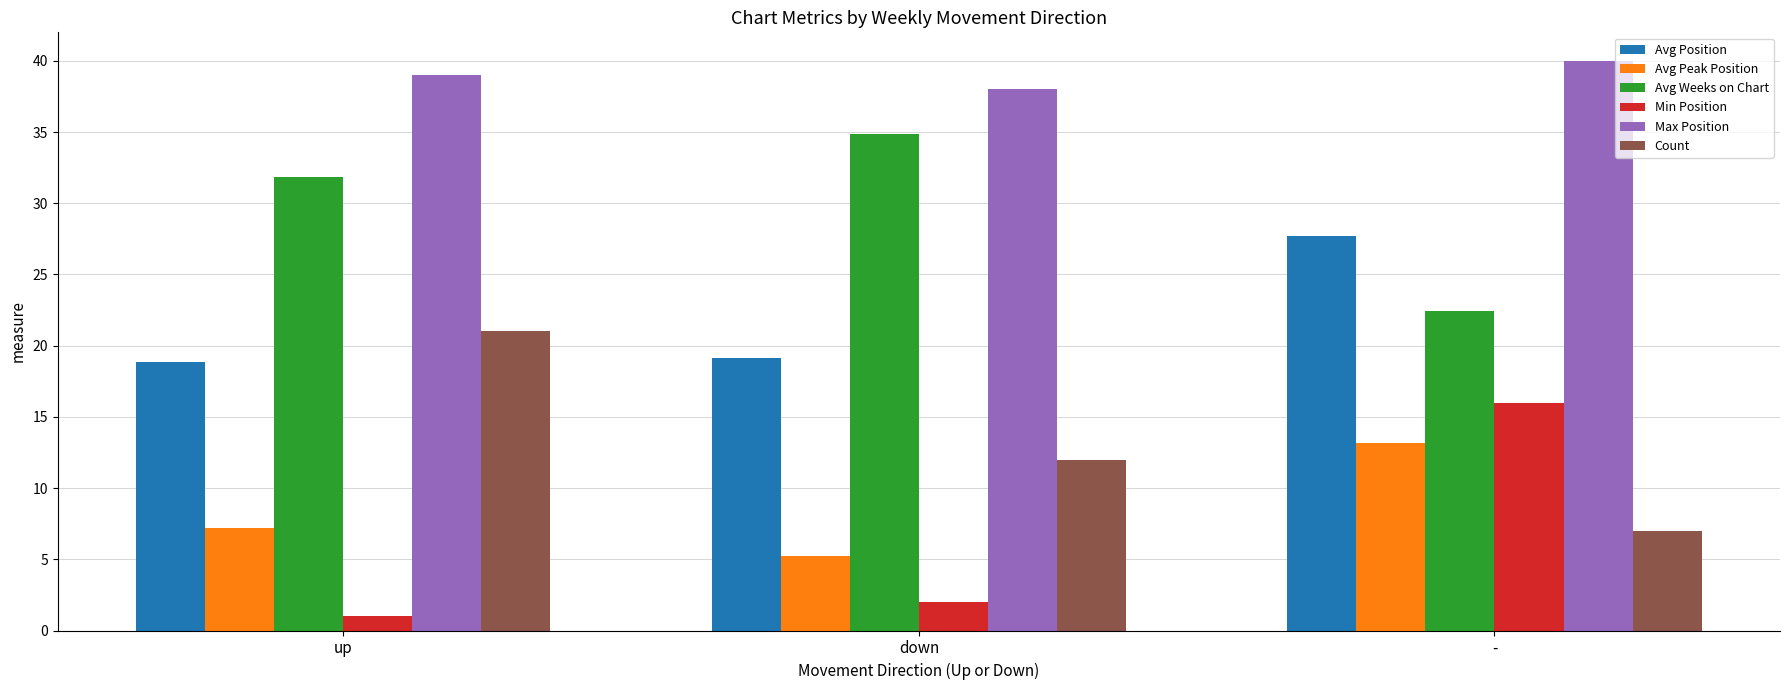

What is the difference between the highest and lowest values at -?

33.0